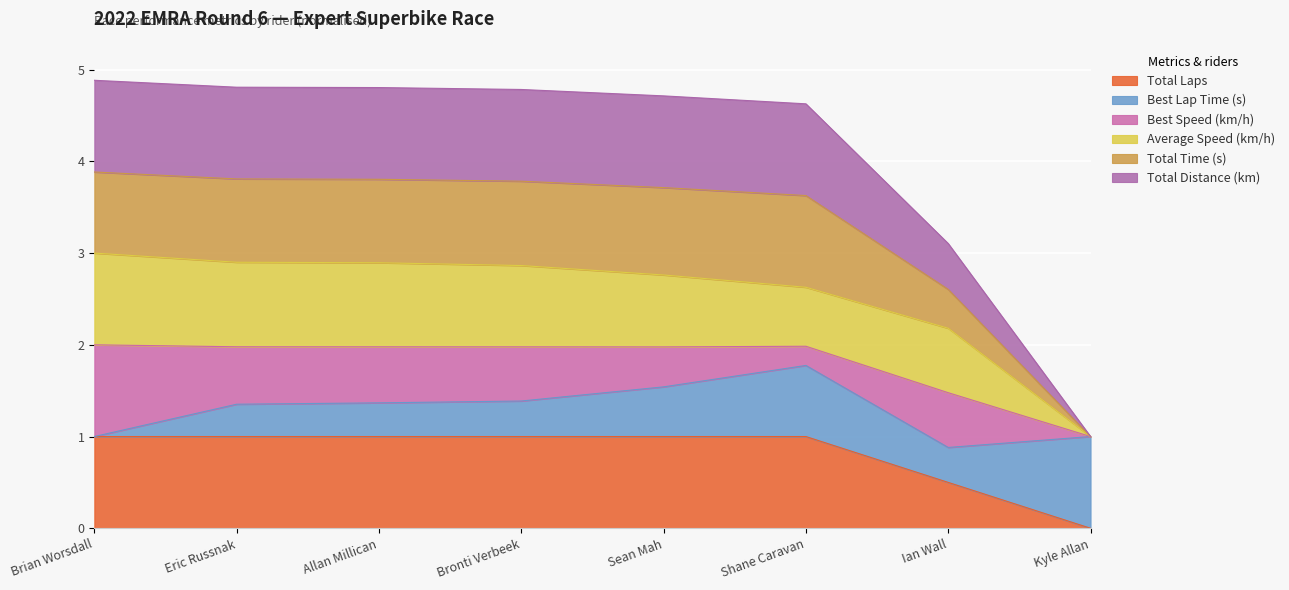

What is the greatest value displayed?

4.9